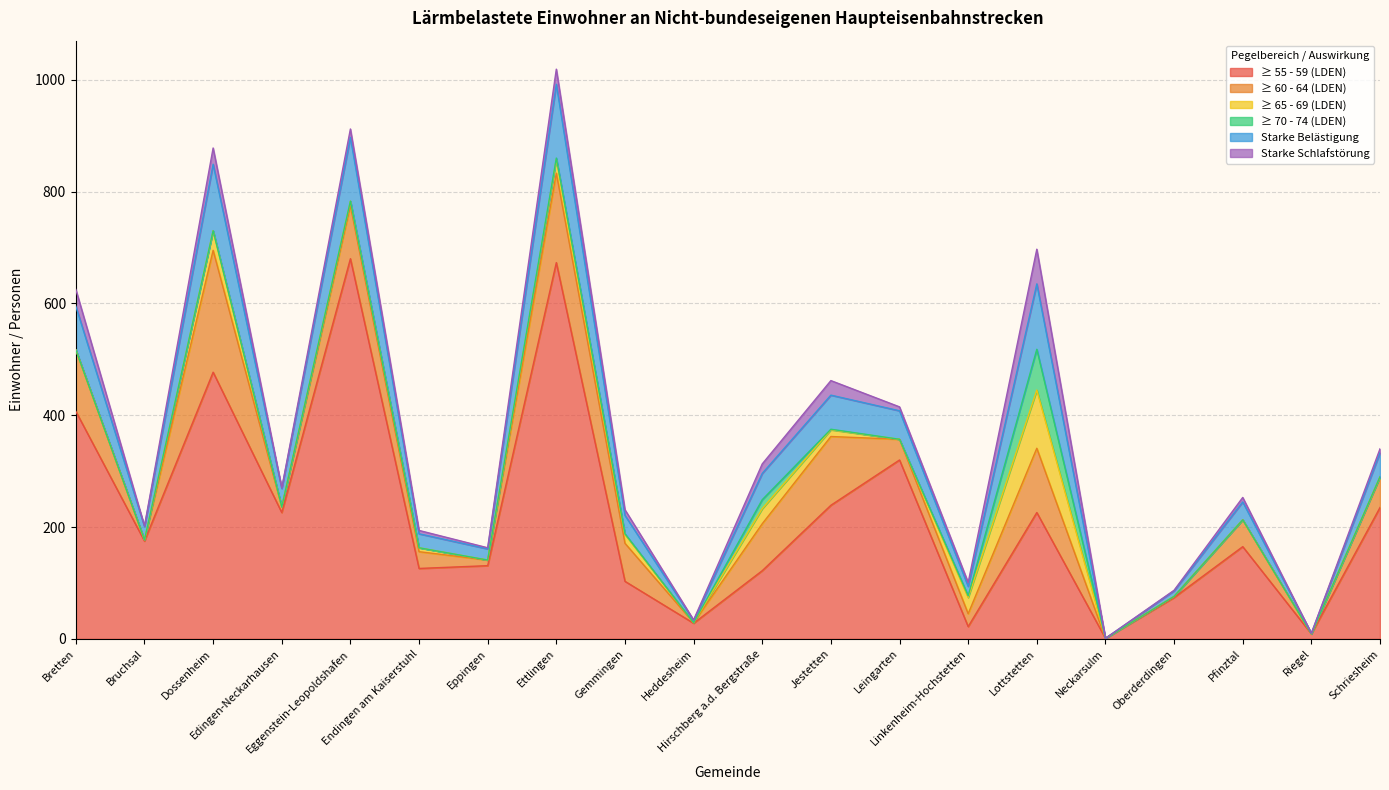

True or false: ≥ 65 - 69 (LDEN) has a value of 0 at Oberderdingen.

True